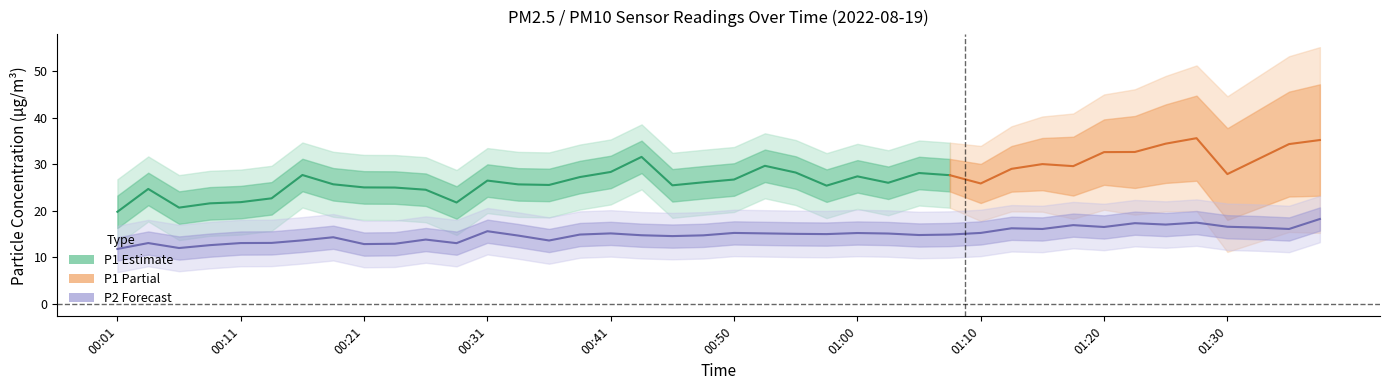

At which category does the data reach its first local peak?

00:04